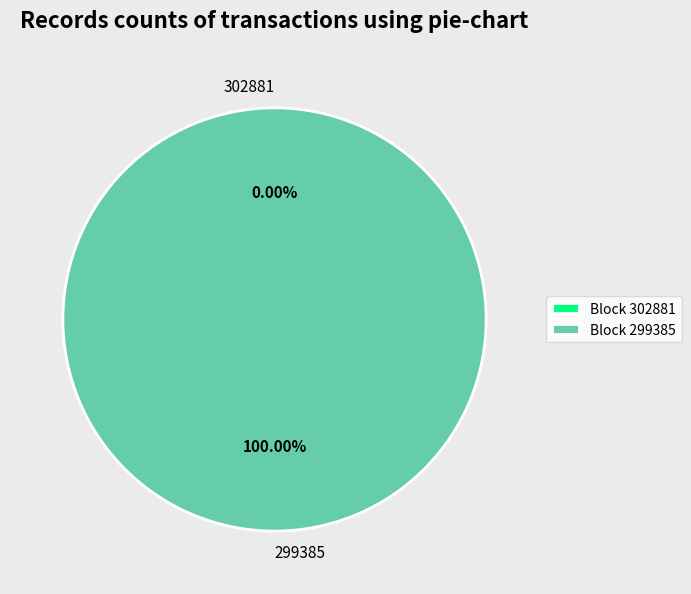

Do 299385 and 302881 together represent more than half of the pie?

Yes